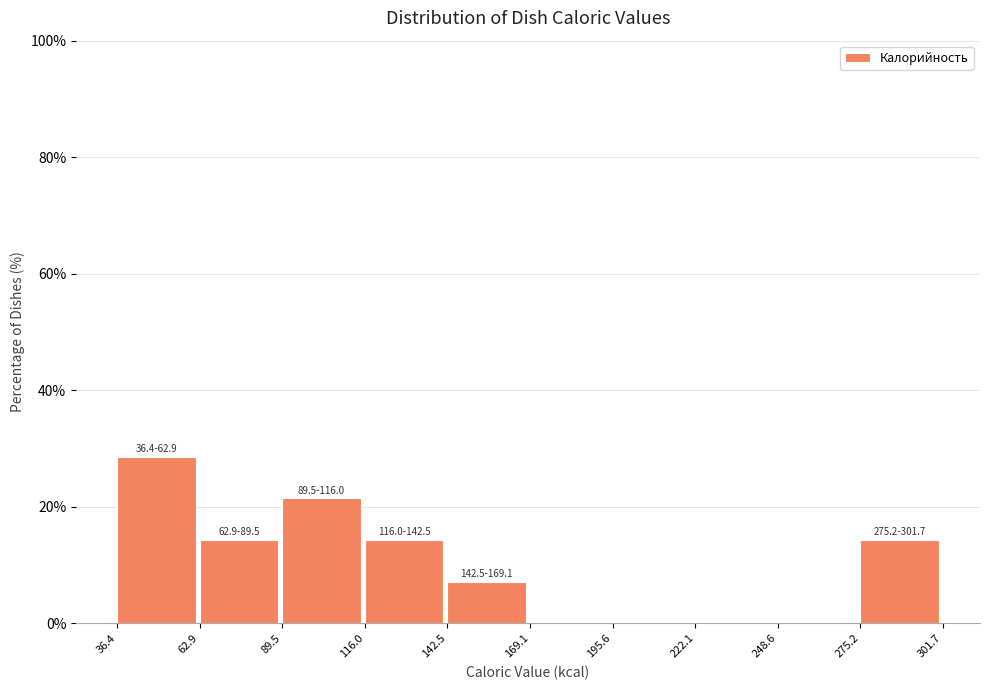

Over which range of the x-axis is the bar tallest?

36.4 to 62.9